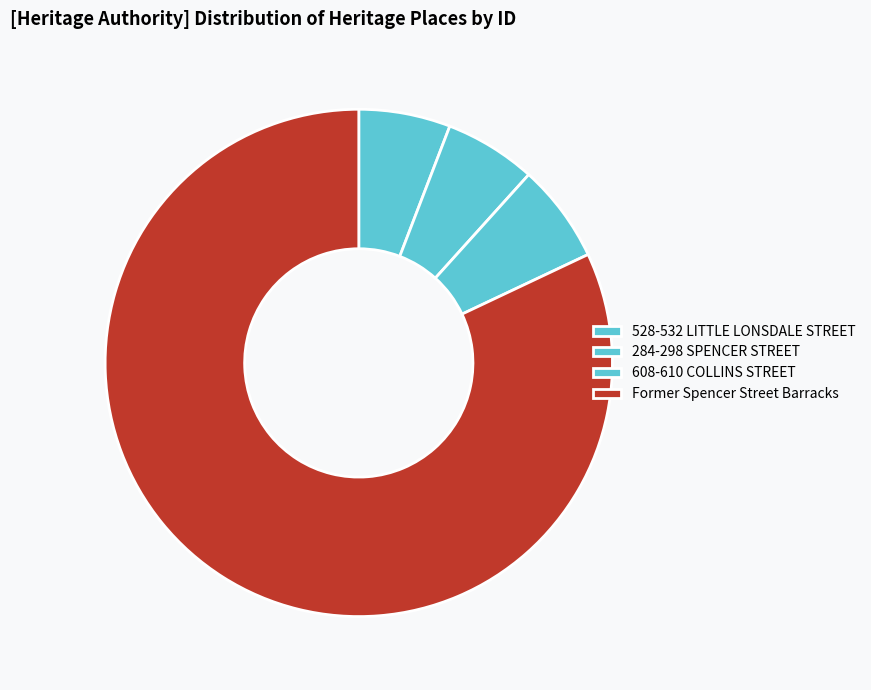

The 608-610 COLLINS STREET slice represents 6% of the pie. True or false?

True